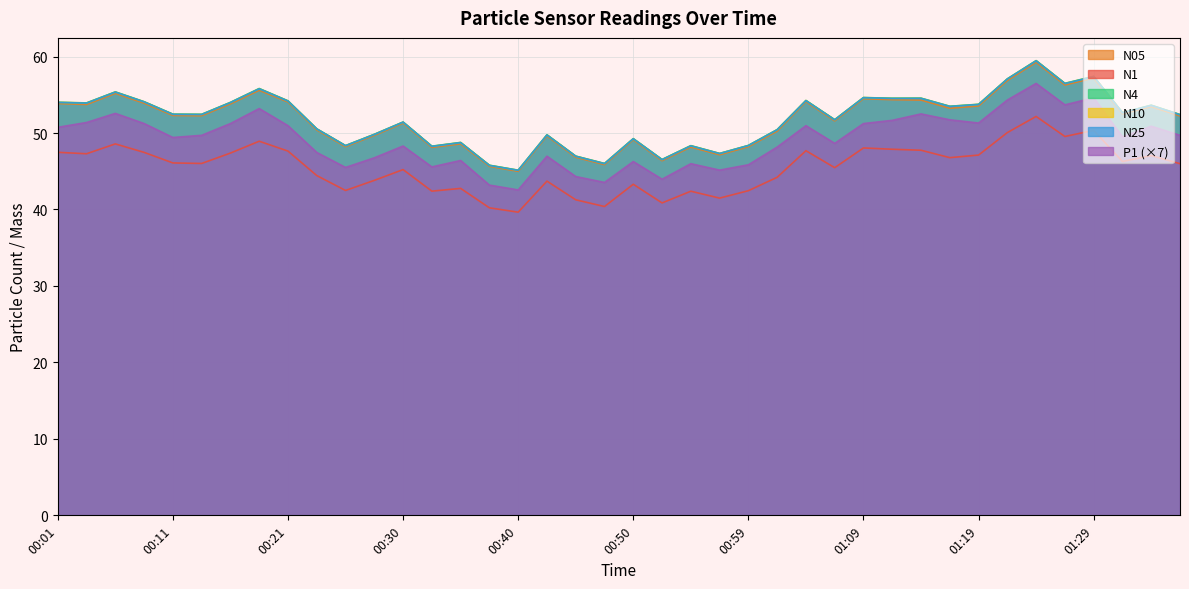

What are all the series names shown in the legend?

N05, N1, N4, N10, N25, P1 (×7)